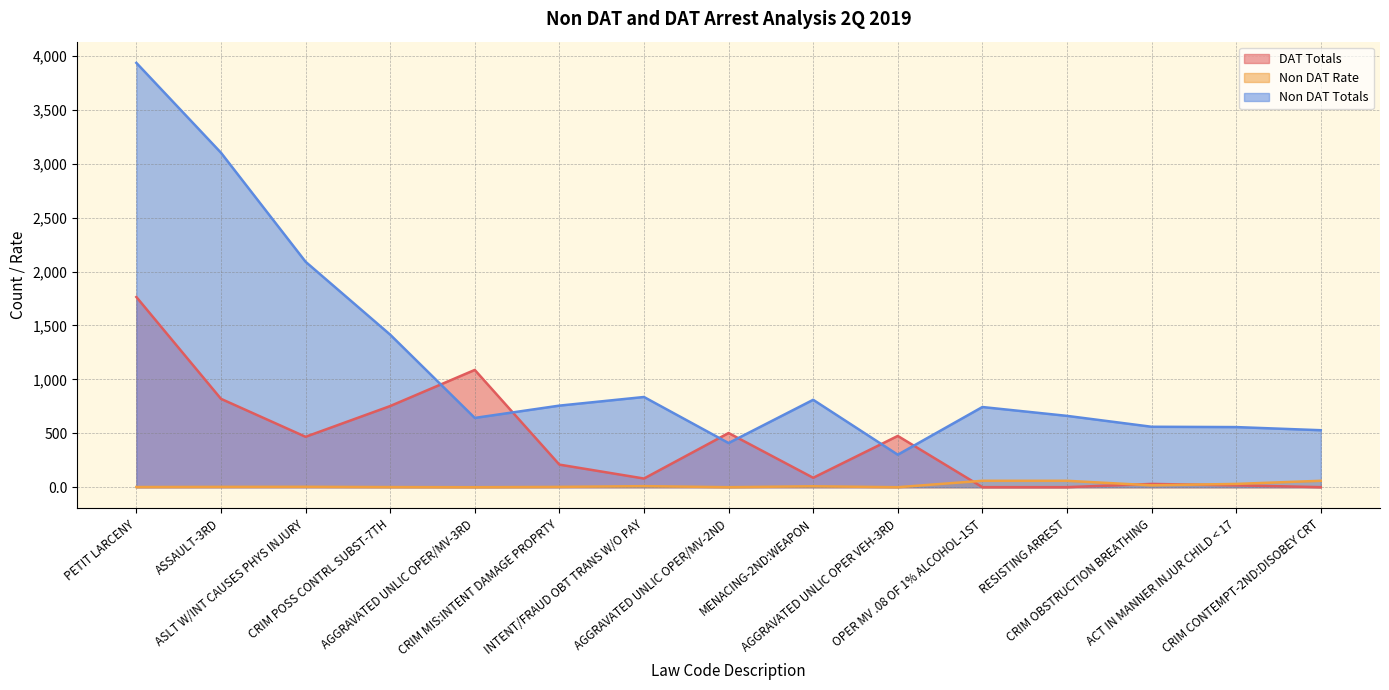

Between PETIT LARCENY and ACT IN MANNER INJUR CHILD < 17, which series saw the biggest shift?

Non DAT Totals